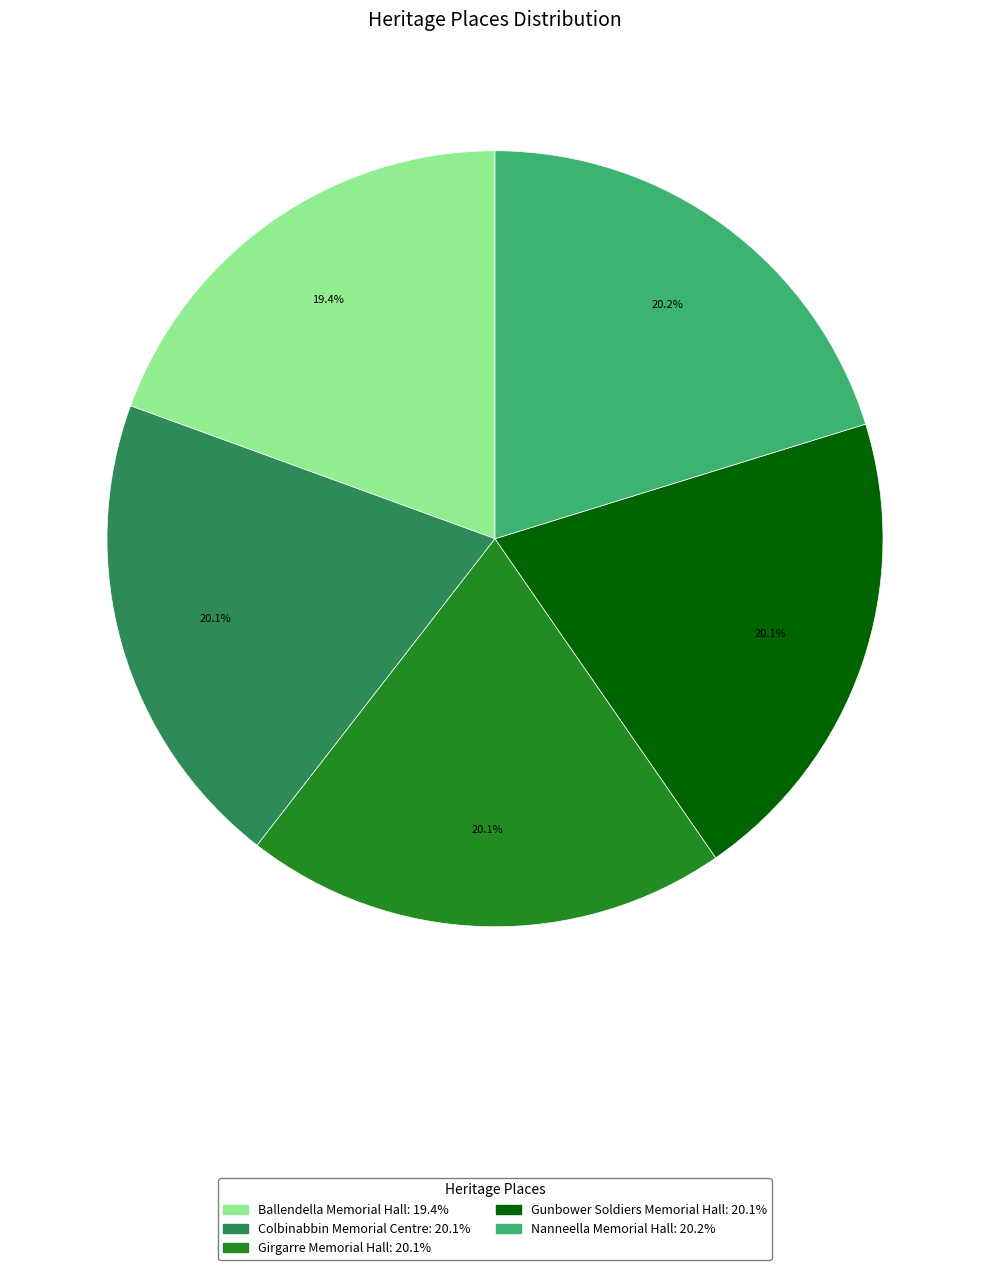

Combined, do Ballendella Memorial Hall and Girgarre Memorial Hall account for over 50%?

No